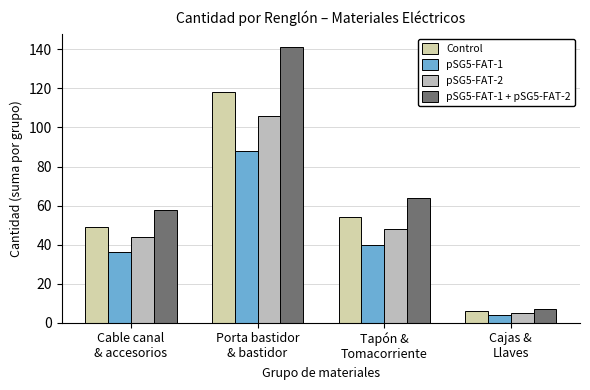

The value of Control at Cajas &
Llaves is 10. True or false?

False